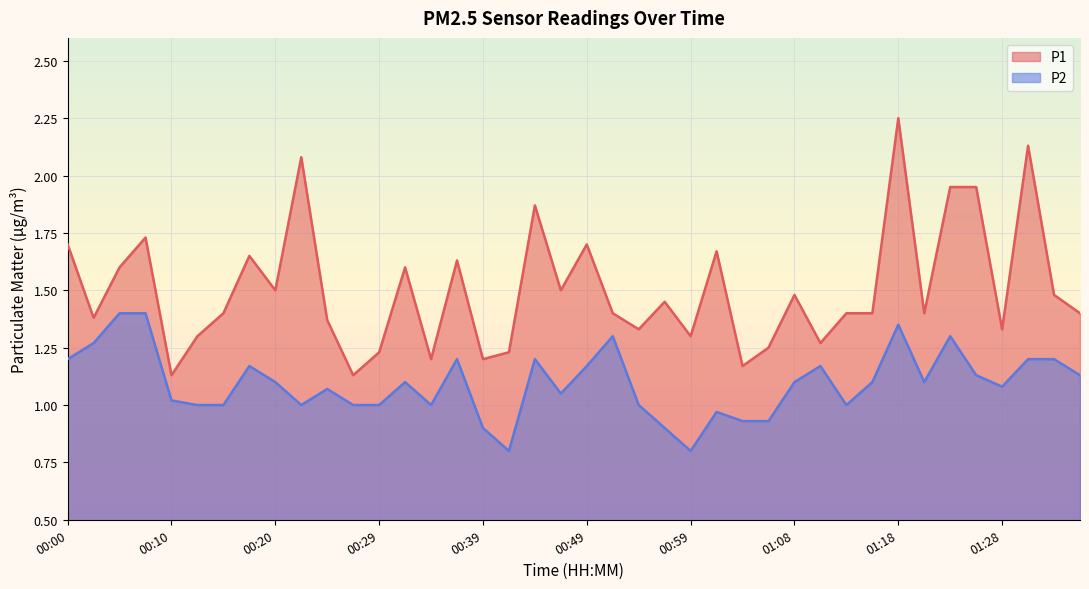

At which label does P2 first exceed 1?

00:00